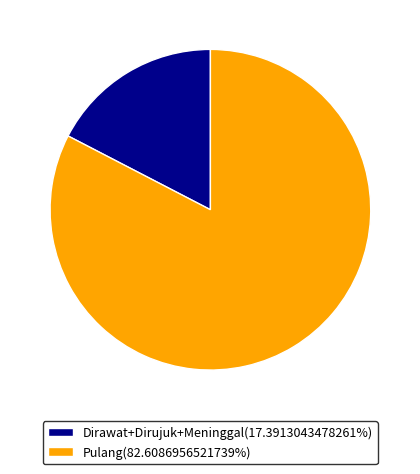

Approximately how many times larger is the value at Pulang(82.6086956521739%) compared to Dirawat+Dirujuk+Meninggal(17.3913043478261%)?

4.7